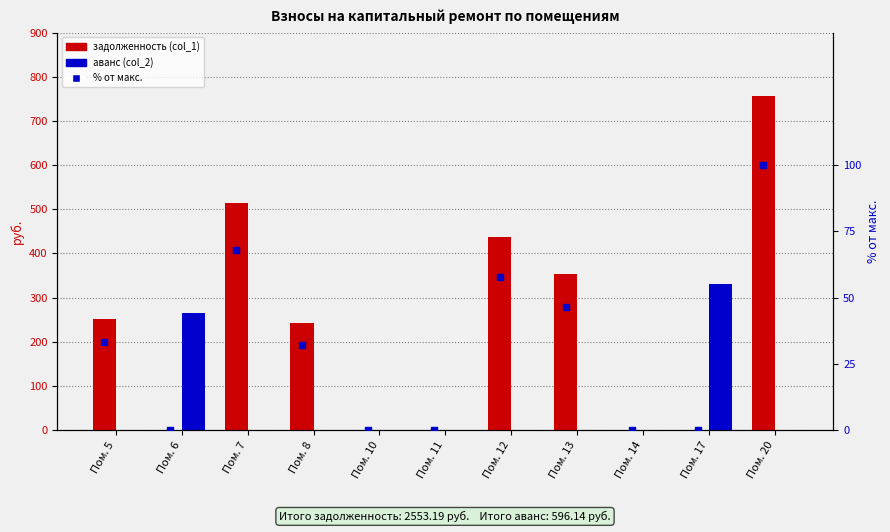

What are all the series names shown in the legend?

задолженность (col_1), аванс (col_2), процент от макс.